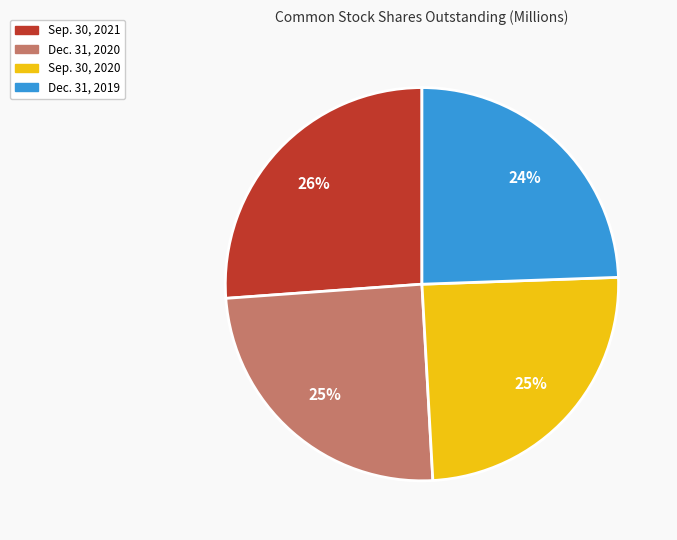

Do Dec. 31, 2019 and Dec. 31, 2020 together represent more than half of the pie?

No